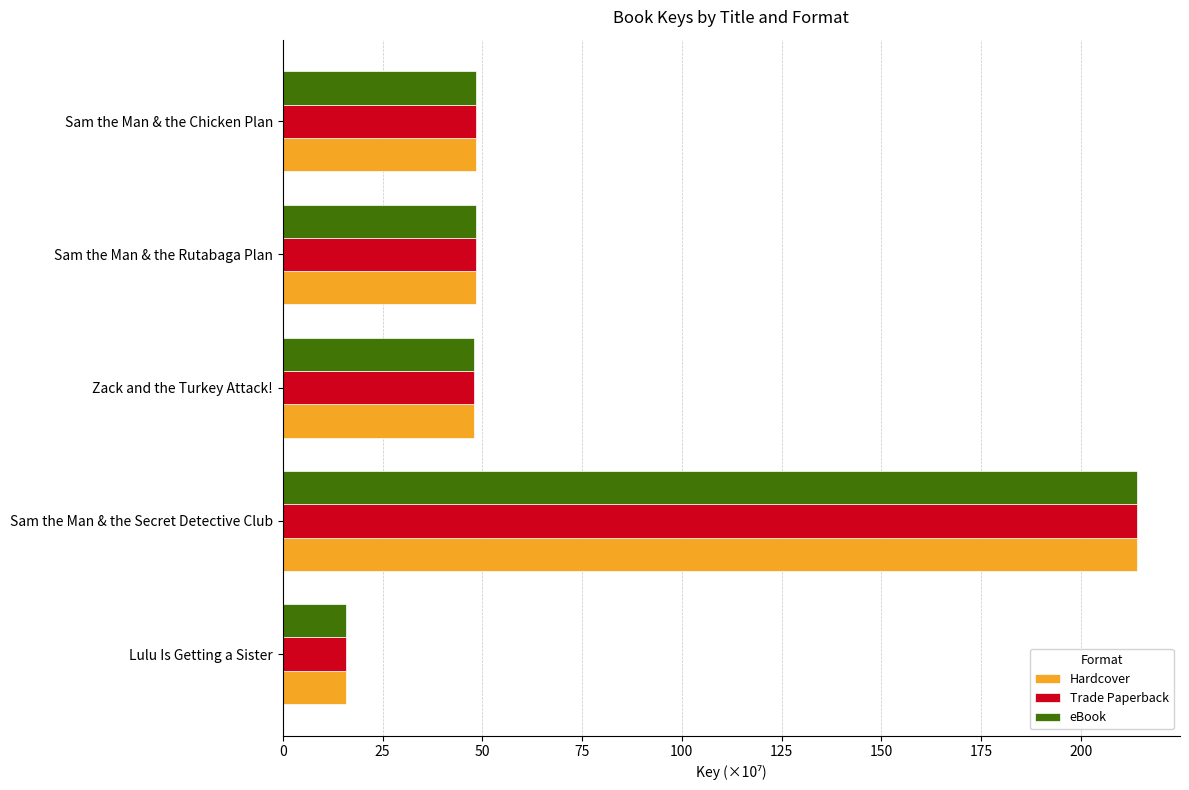

What is the average value of the eBook series?

74.9